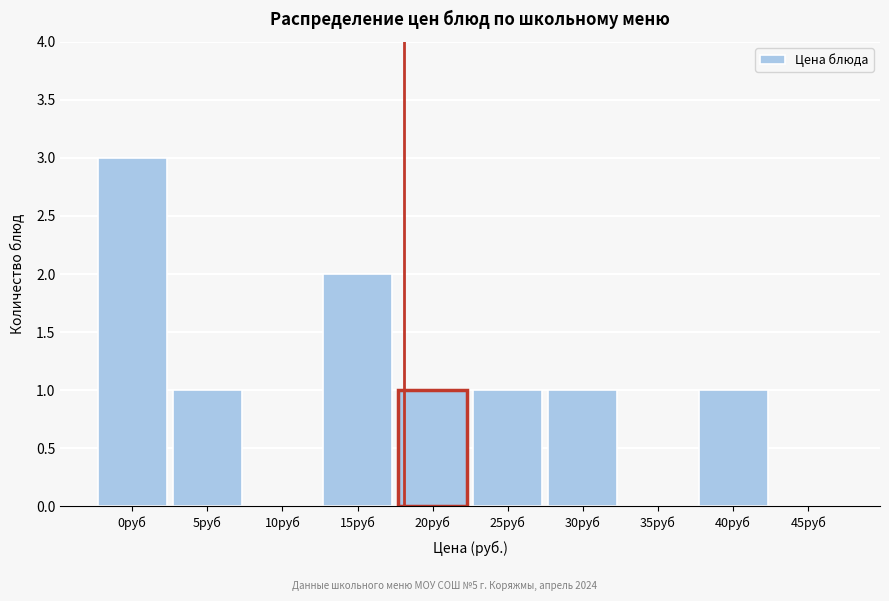

Reading left to right, transcribe all the data shown in this chart.

0руб=3	5руб=1	10руб=0	15руб=2	20руб=1	25руб=1	30руб=1	35руб=0	40руб=1	45руб=0